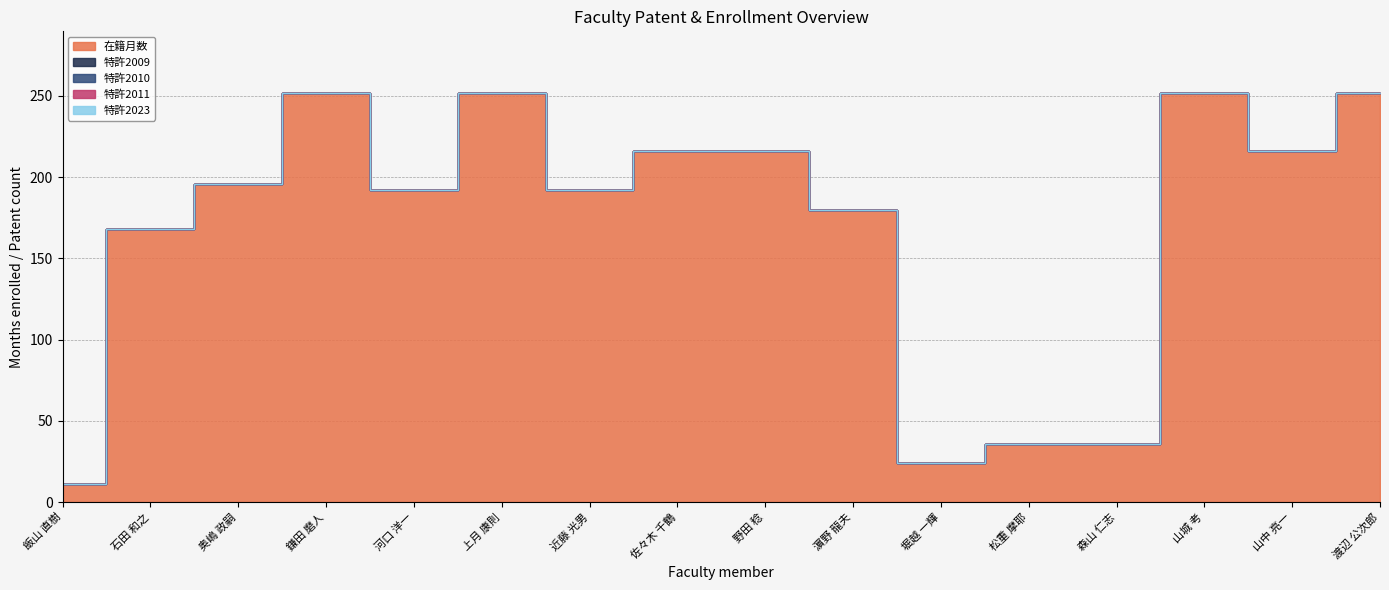

Between 野田 稔 and 山城 考, which series saw the biggest shift?

在籍月数